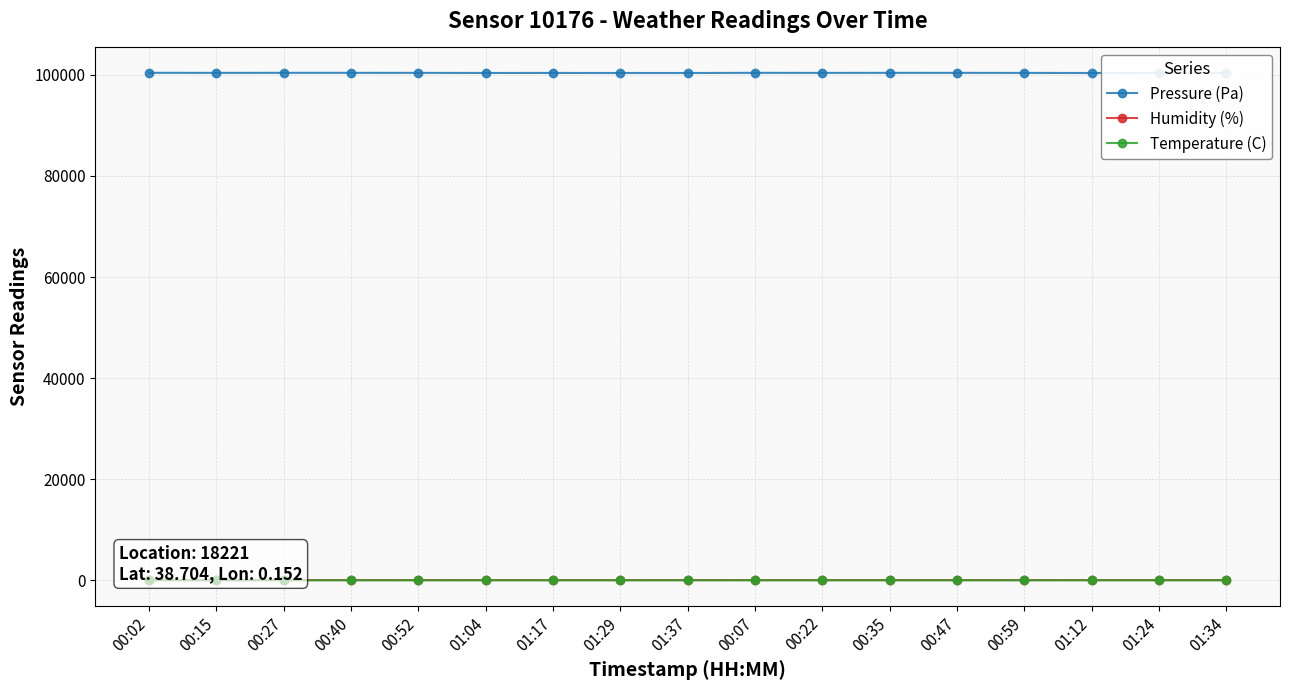

Reading left to right, transcribe all the data shown in this chart.

Pressure (Pa): 00:02=100412.4	00:15=100399.6	00:27=100407.4	00:40=100406.6	00:52=100401.0	01:04=100383.5	01:17=100387.1	01:29=100379.0	01:37=100376.0	00:07=100407.3	00:22=100397.2	00:35=100404.4	00:47=100403.2	00:59=100393.0	01:12=100376.0	01:24=100391.2	01:34=100376.5
Humidity (%): 00:02=57.0	00:15=57.4	00:27=58.6	00:40=57.0	00:52=56.5	01:04=57.0	01:17=58.0	01:29=57.4	01:37=58.9	00:07=57.4	00:22=57.8	00:35=57.6	00:47=56.8	00:59=56.9	01:12=58.7	01:24=58.0	01:34=58.6
Temperature (C): 00:02=14.3	00:15=14.0	00:27=13.7	00:40=14.0	00:52=14.2	01:04=13.9	01:17=13.7	01:29=13.9	01:37=13.3	00:07=14.0	00:22=13.8	00:35=13.9	00:47=14.1	00:59=14.0	01:12=13.4	01:24=13.8	01:34=13.5